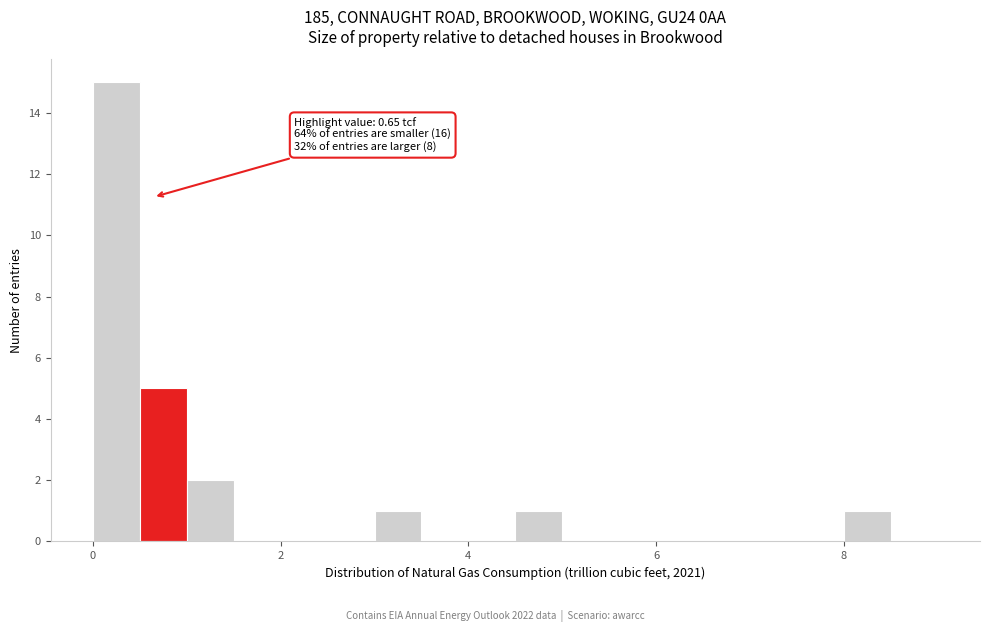

Read against the x-axis, roughly where is the centre of the tallest bar?

0.2